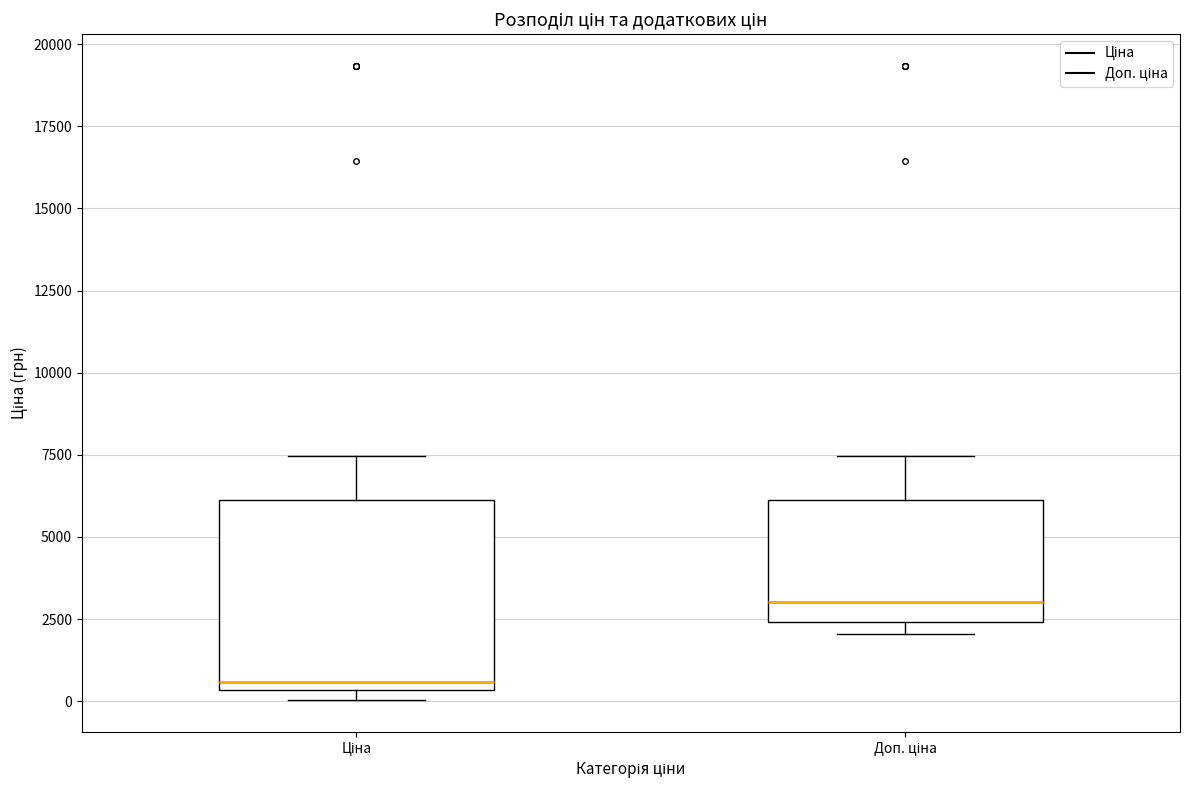

Where is the upper edge of the box for Ціна on the y-axis? The values are not printed on the chart, so give them approximately, as read against the axis.

6000